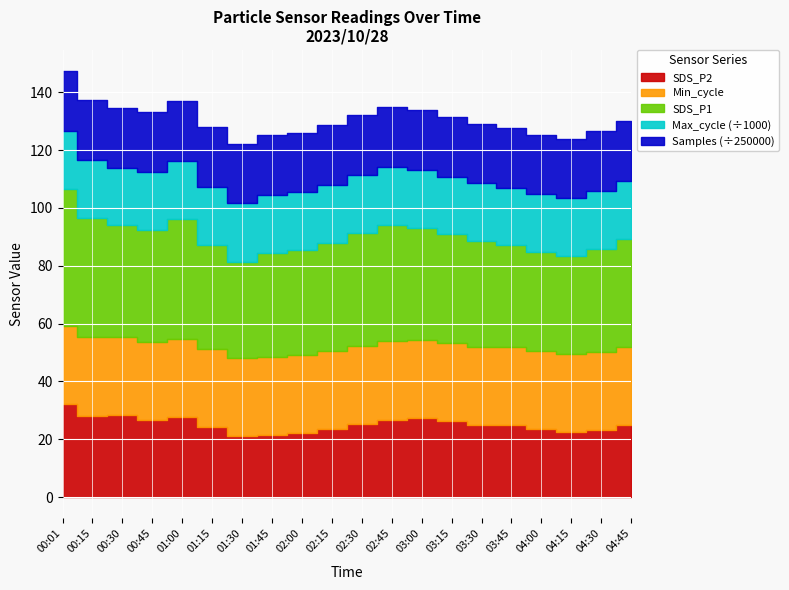

The value of SDS_P2 at 02:45 is 26.8. True or false?

True